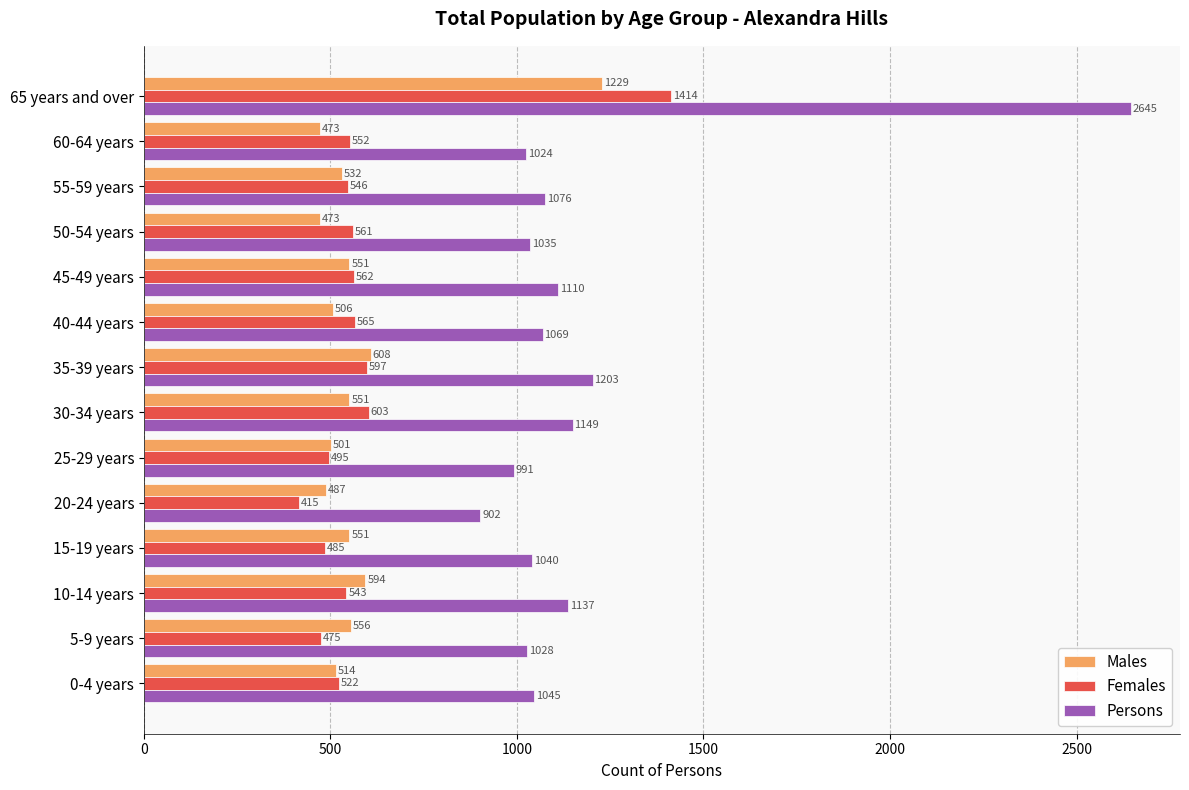

At which label is Males closest to 851?

35-39 years